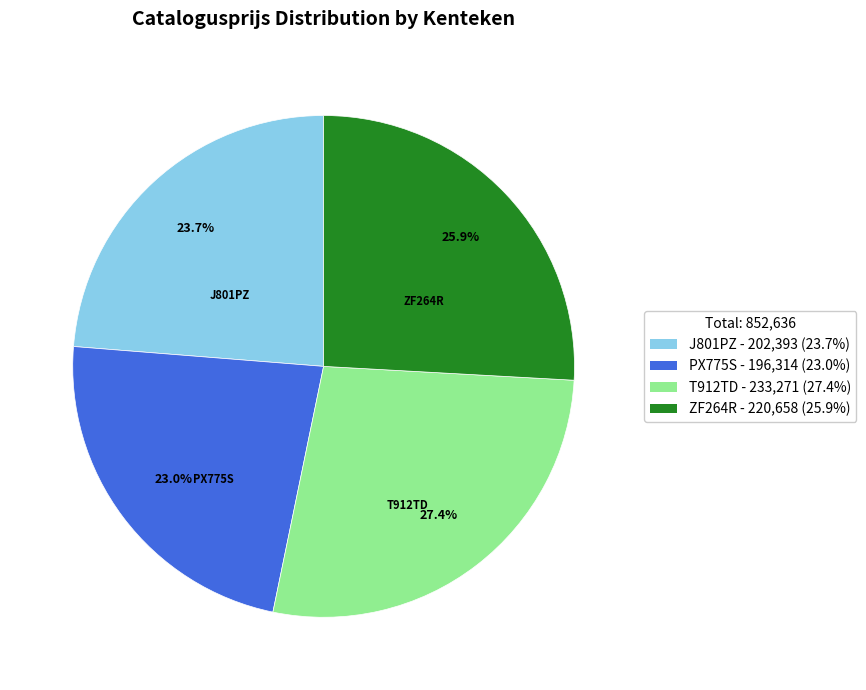

How many slices are in this pie chart?

4